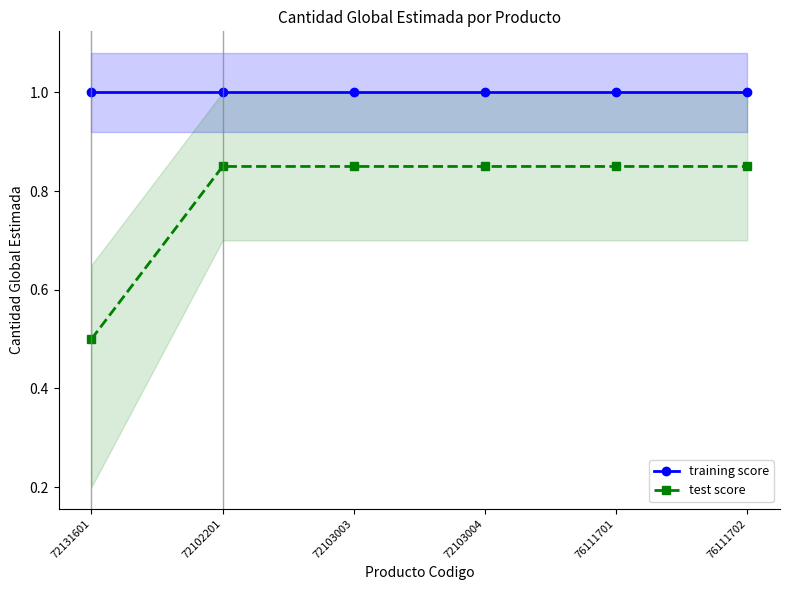

What is the spread (max minus min) of values at 72131601?

0.5